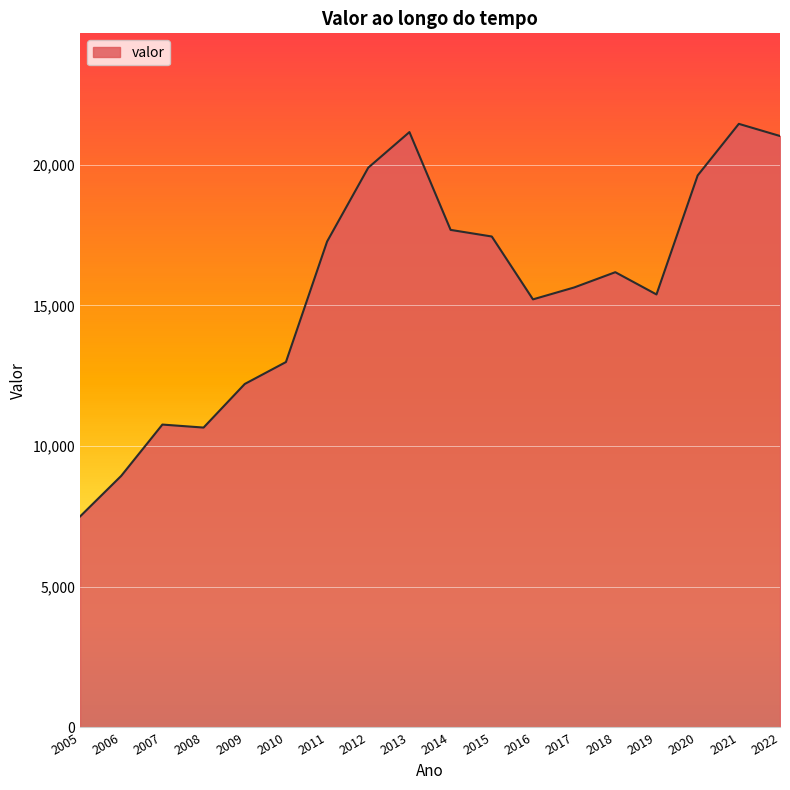

Count the number of data series in this chart.

1